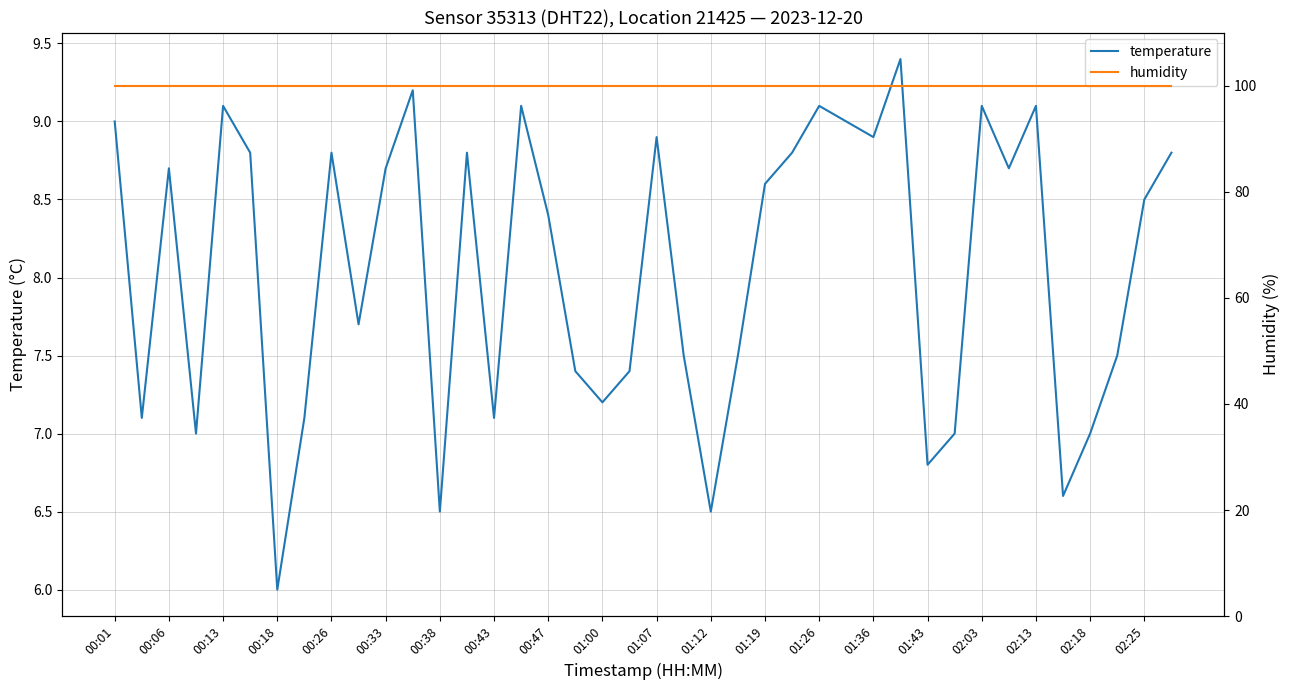

What is the total value across all series at 35?

106.5